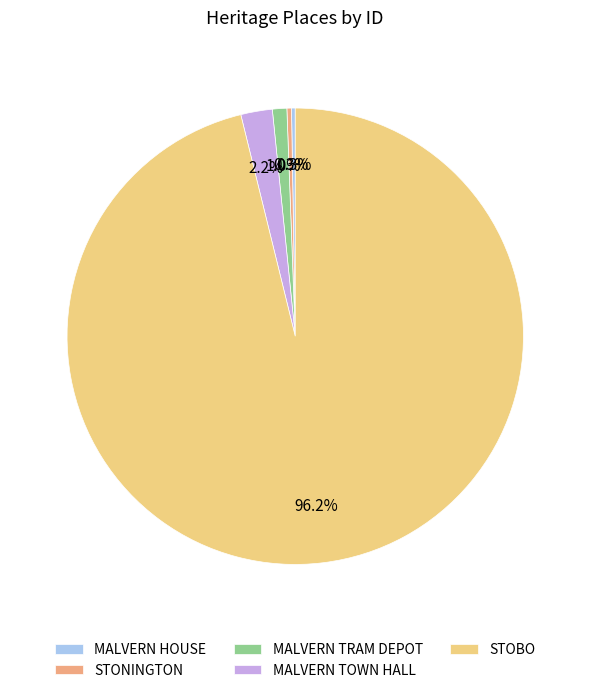

What is the largest slice in the pie chart?

STOBO